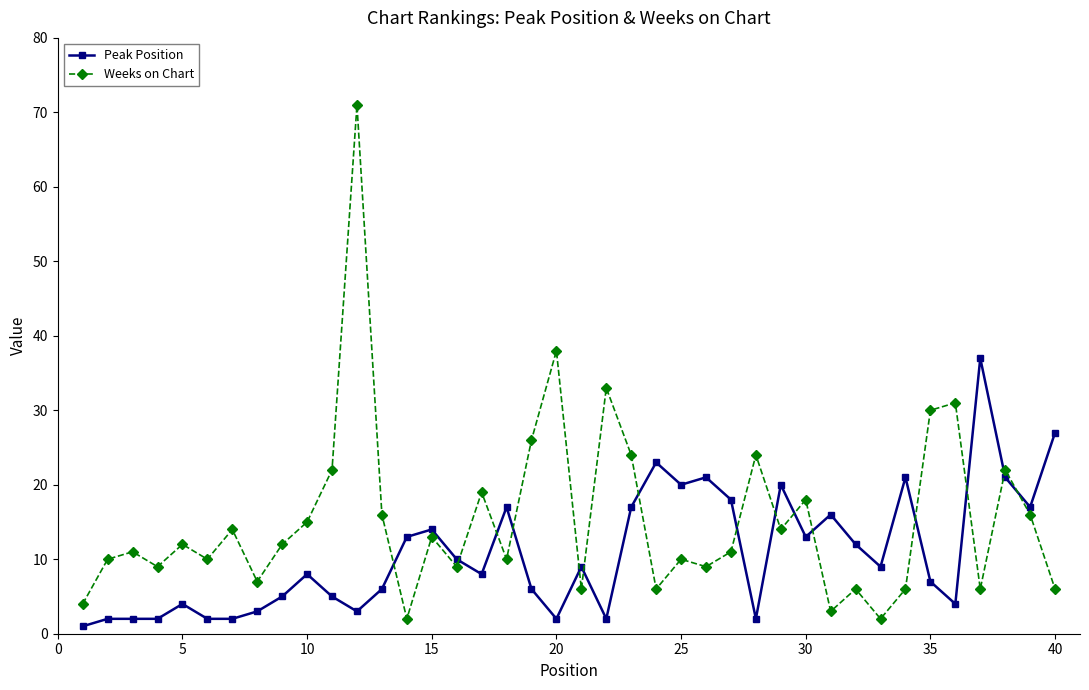

Reading left to right, what are all the values shown in this chart?

Peak Position: 1	2	2	2	4	2	2	3	5	8	5	3	6	13	14	10	8	17	6	2	9	2	17	23	20	21	18	2	20	13	16	12	9	21	7	4	37	21	17	27
Weeks on Chart: 4	10	11	9	12	10	14	7	12	15	22	71	16	2	13	9	19	10	26	38	6	33	24	6	10	9	11	24	14	18	3	6	2	6	30	31	6	22	16	6